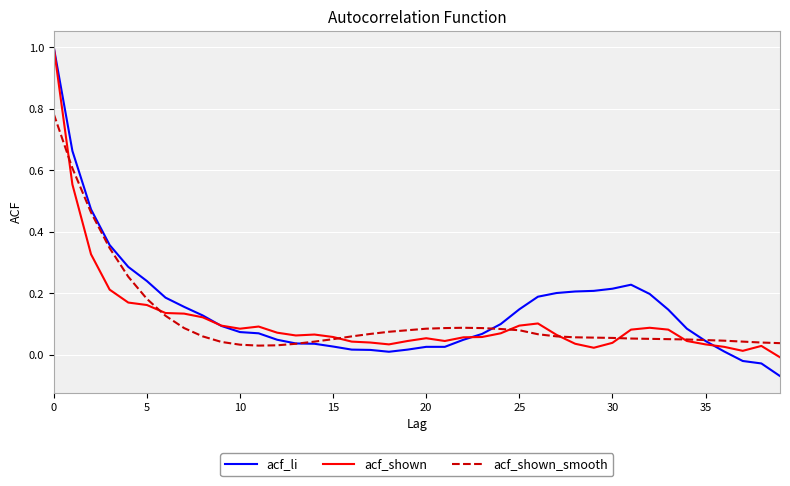

What is the maximum value shown in the chart?

1.0